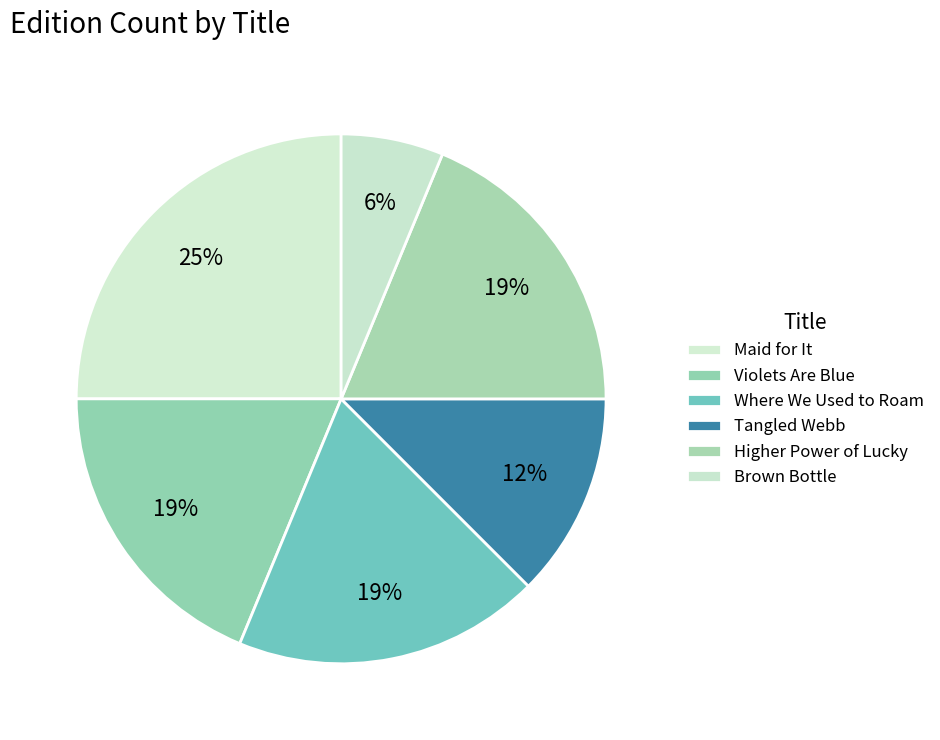

Is it true that Where We Used to Roam is 21% of the pie?

False